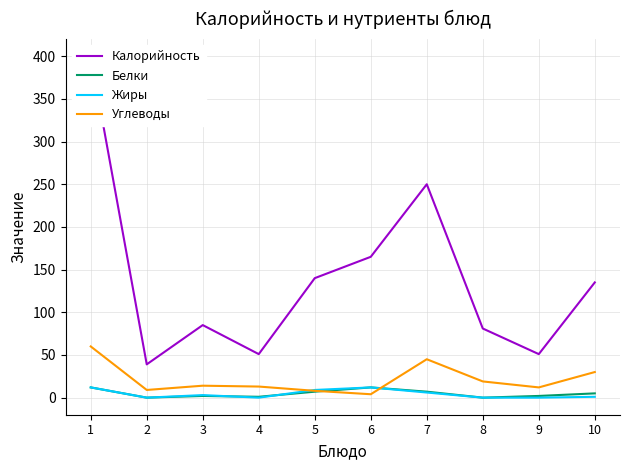

Is this an area chart (filled region under the line)?

No